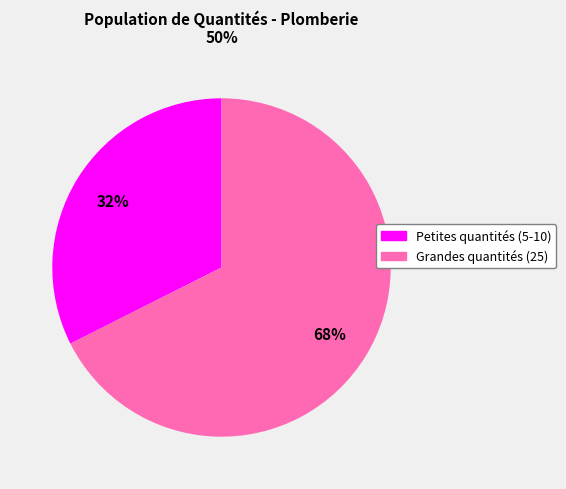

Does any single category account for the majority?

Yes